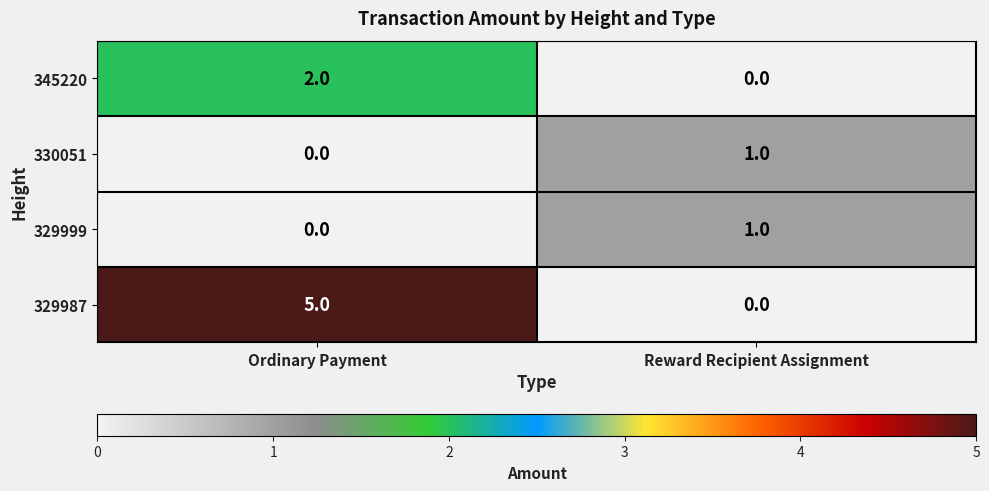

Reading left to right, extract all data points from this chart.

345220: 2	0
330051: 0	1
329999: 0	1
329987: 5	0